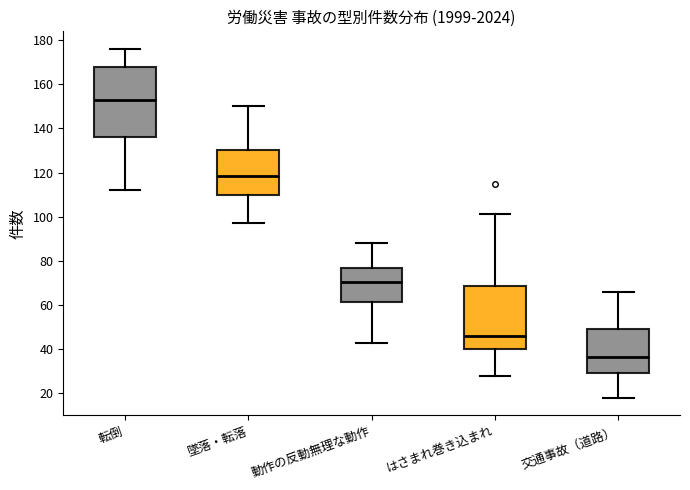

Comparing the boxes themselves (not the whiskers), which one is the tallest?

転倒